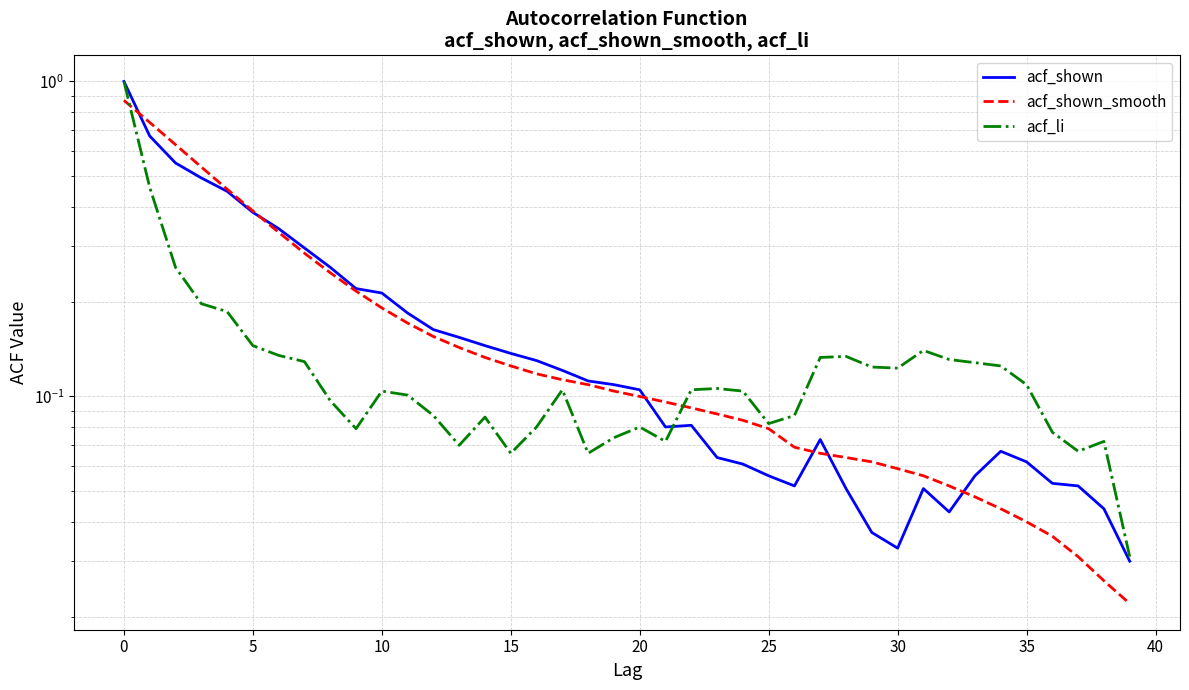

True or false: acf_li has a value of 0.1 at 18.

True